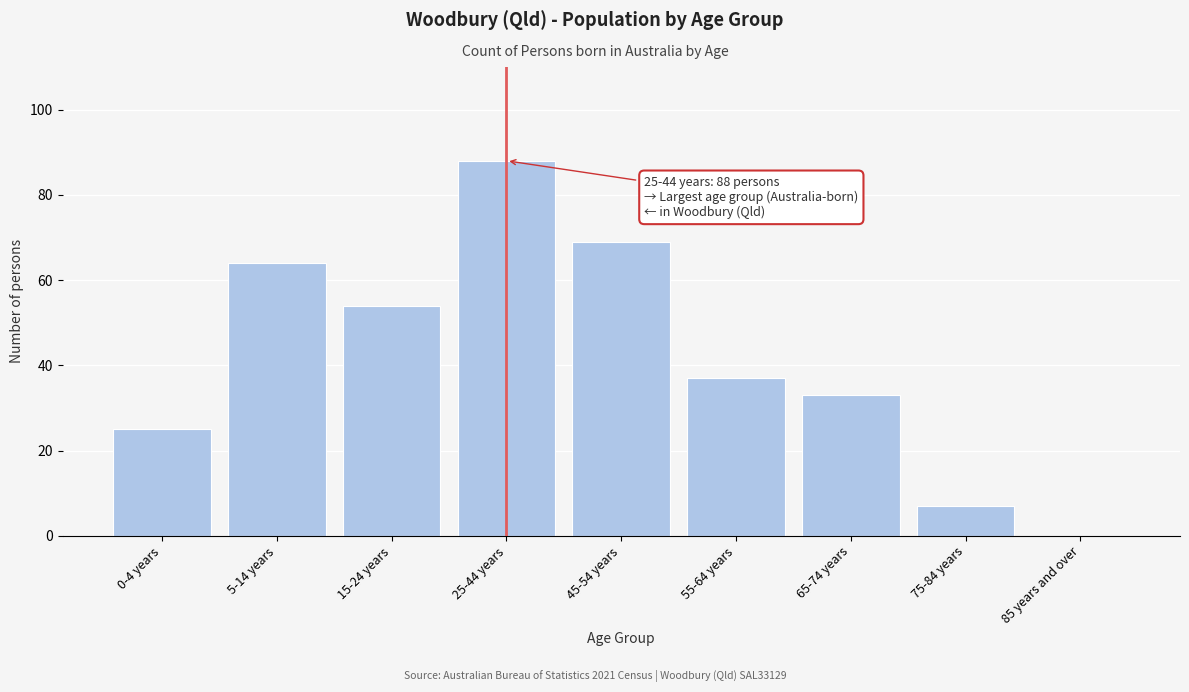

Reading right to left, list all the values displayed in this chart.

85 years and over=0	75-84 years=7	65-74 years=33	55-64 years=37	45-54 years=69	25-44 years=88	15-24 years=54	5-14 years=64	0-4 years=25